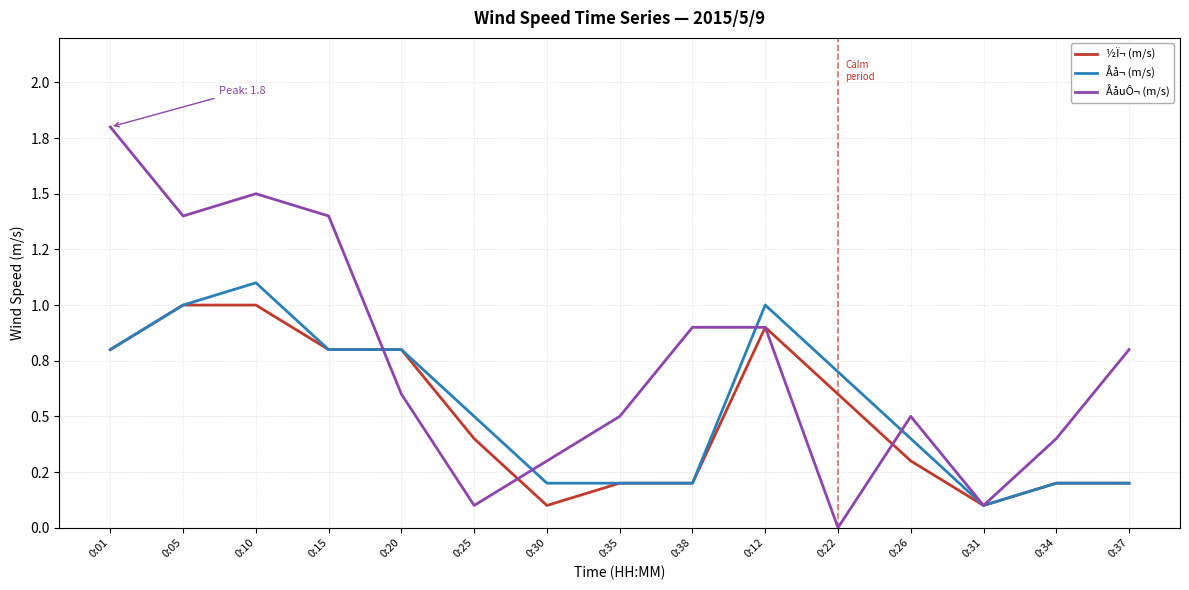

List the series in order of their peak value, highest first.

ÅåuÔ¬ (m/s), Åå¬ (m/s), ½Ï¬ (m/s)